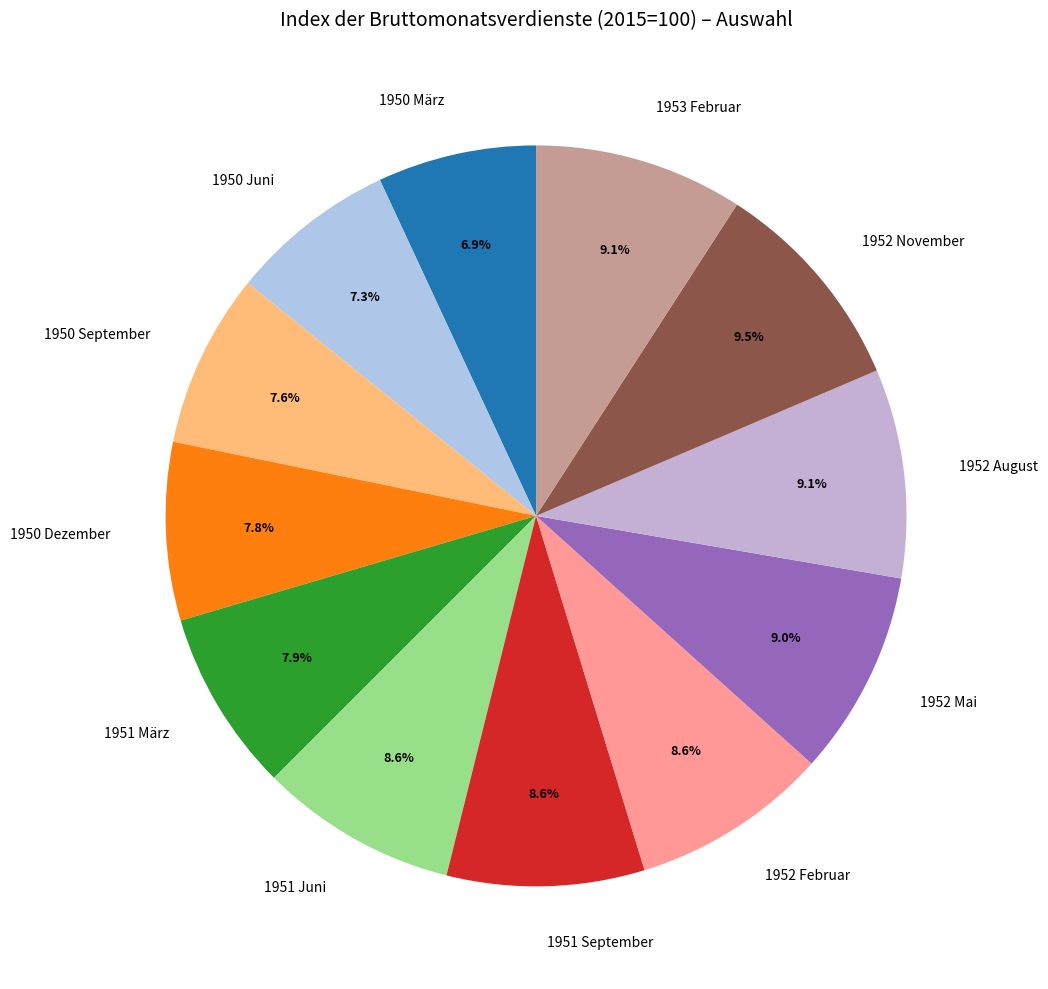

To the nearest percent, what is the difference between the largest and smallest slice percentages?

3%